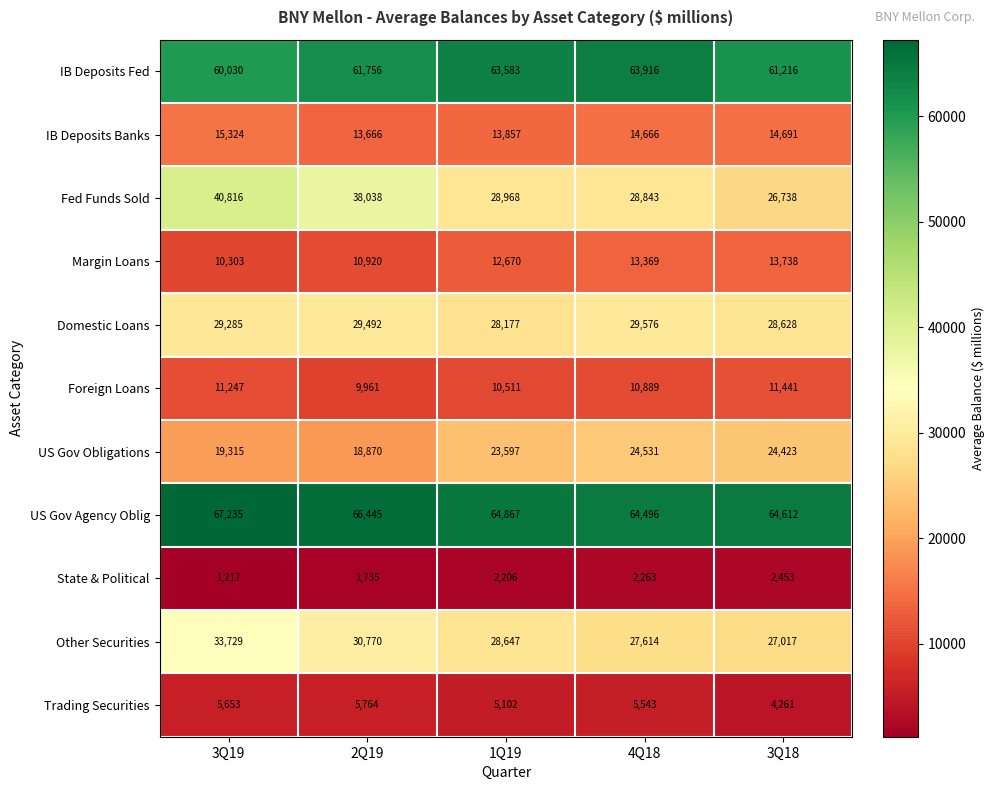

What is the spread (max minus min) of values at 2Q19?

64710